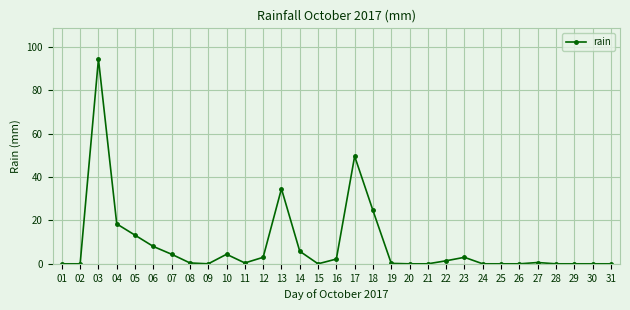

True or false: there are more than 0 points higher than both neighbors.

True